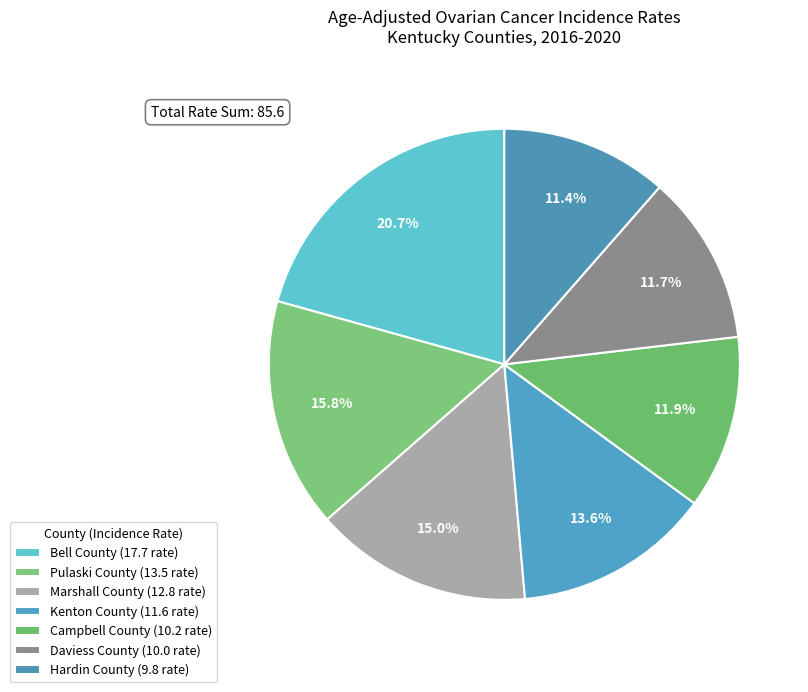

To the nearest percent, what is the average slice percentage?

14%